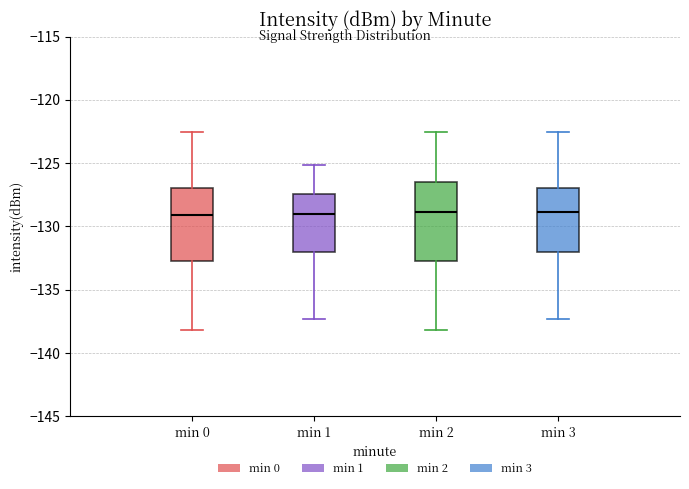

Reading left to right, read every box against the y-axis: the position of its median line, the range the box covers, and the ends of its whiskers. The values are not printed on the chart, so give them approximately, as read against the axis.

min 0: median -129.0, box -132.5 to -127.0, whiskers -138.0 to -122.5
min 1: median -129.0, box -132.0 to -127.5, whiskers -137.5 to -125.0
min 2: median -129.0, box -132.5 to -126.5, whiskers -138.0 to -122.5
min 3: median -129.0, box -132.0 to -127.0, whiskers -137.5 to -122.5